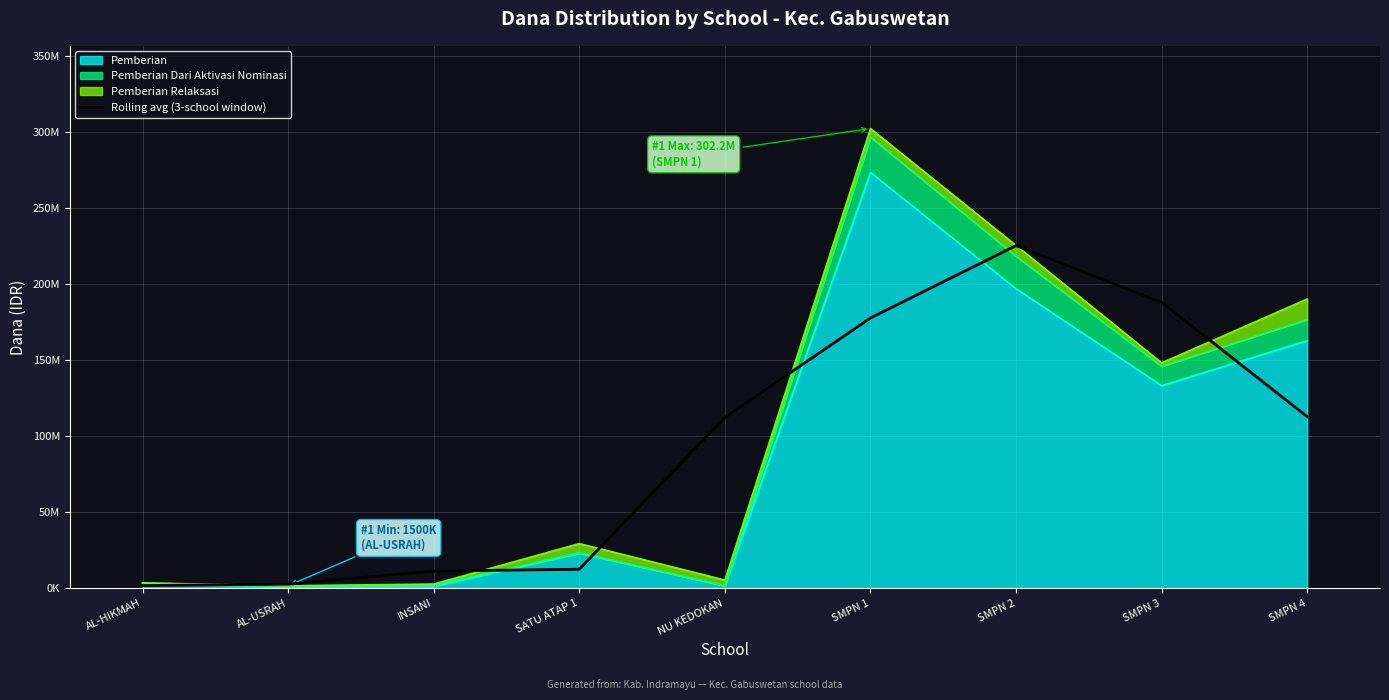

True or false: the data has more than 2 interior local peaks.

False